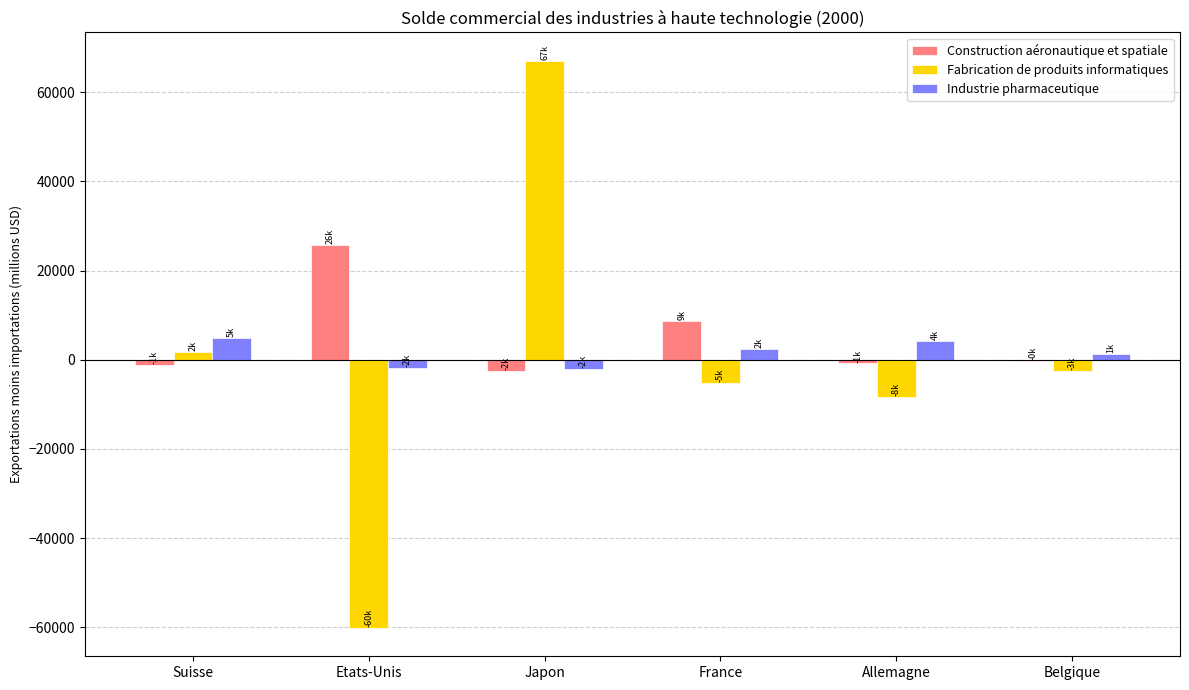

At which category does the chart reach its peak across all series?

Japon